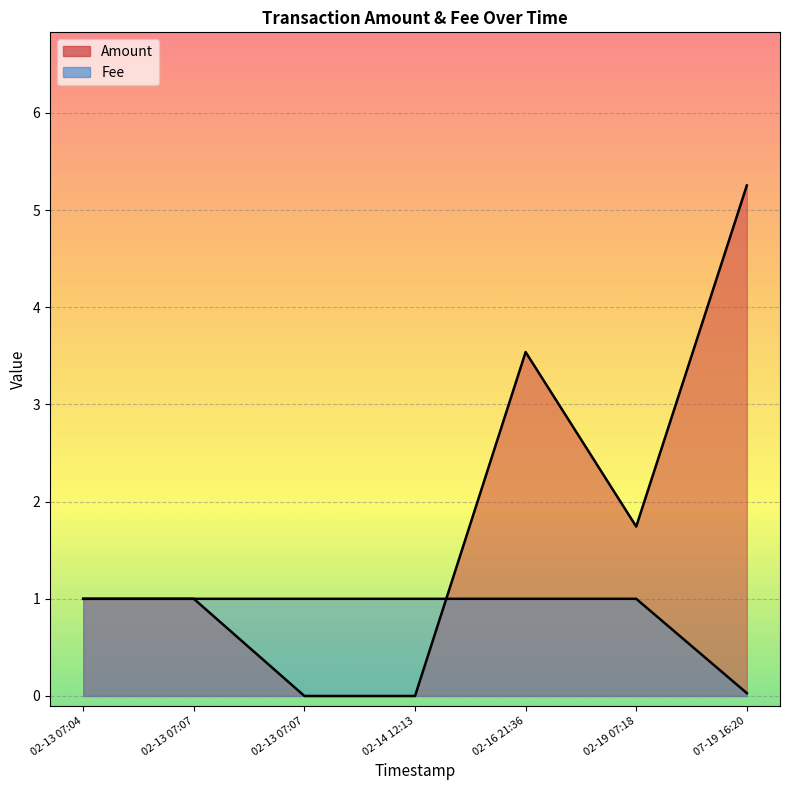

How many lines are shown in the chart?

2